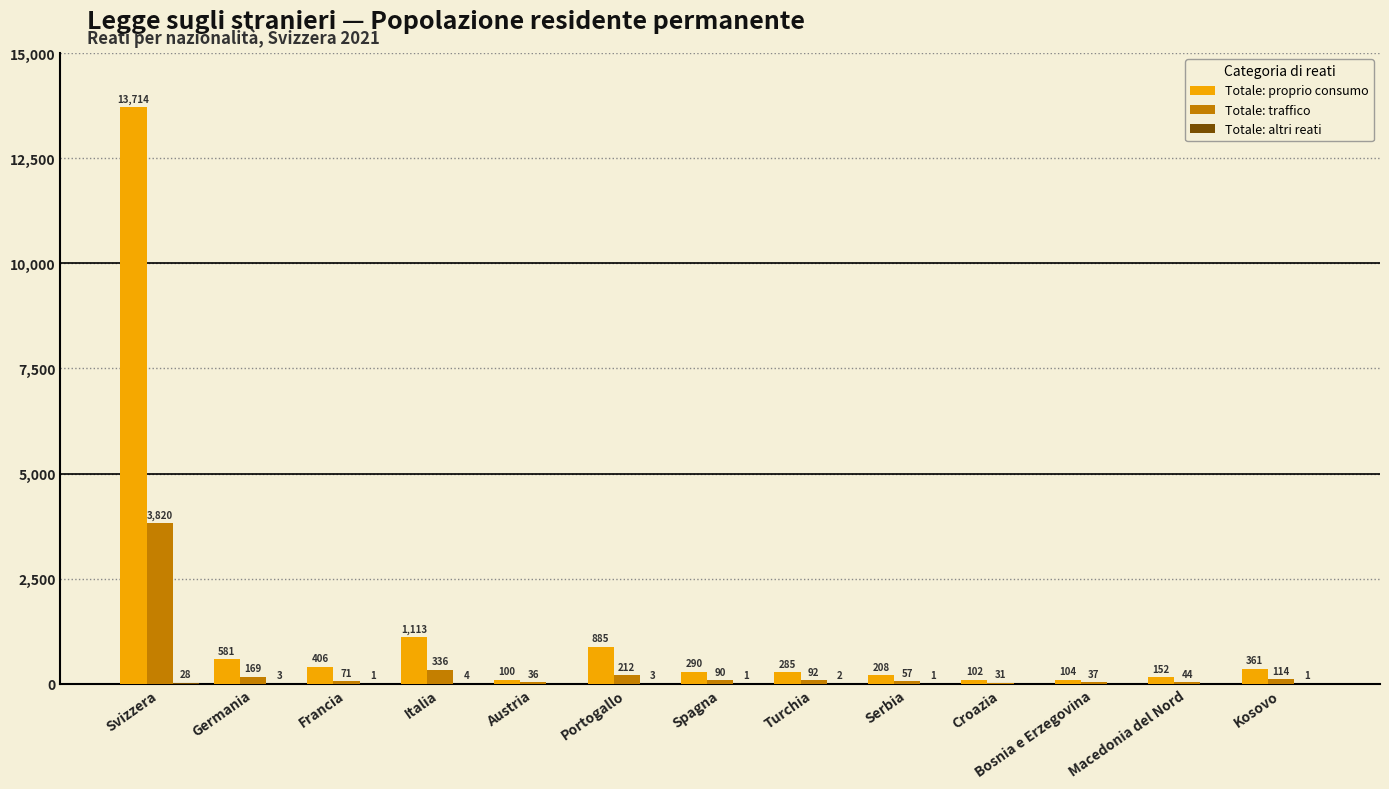

How many categories are shown in the chart?

13